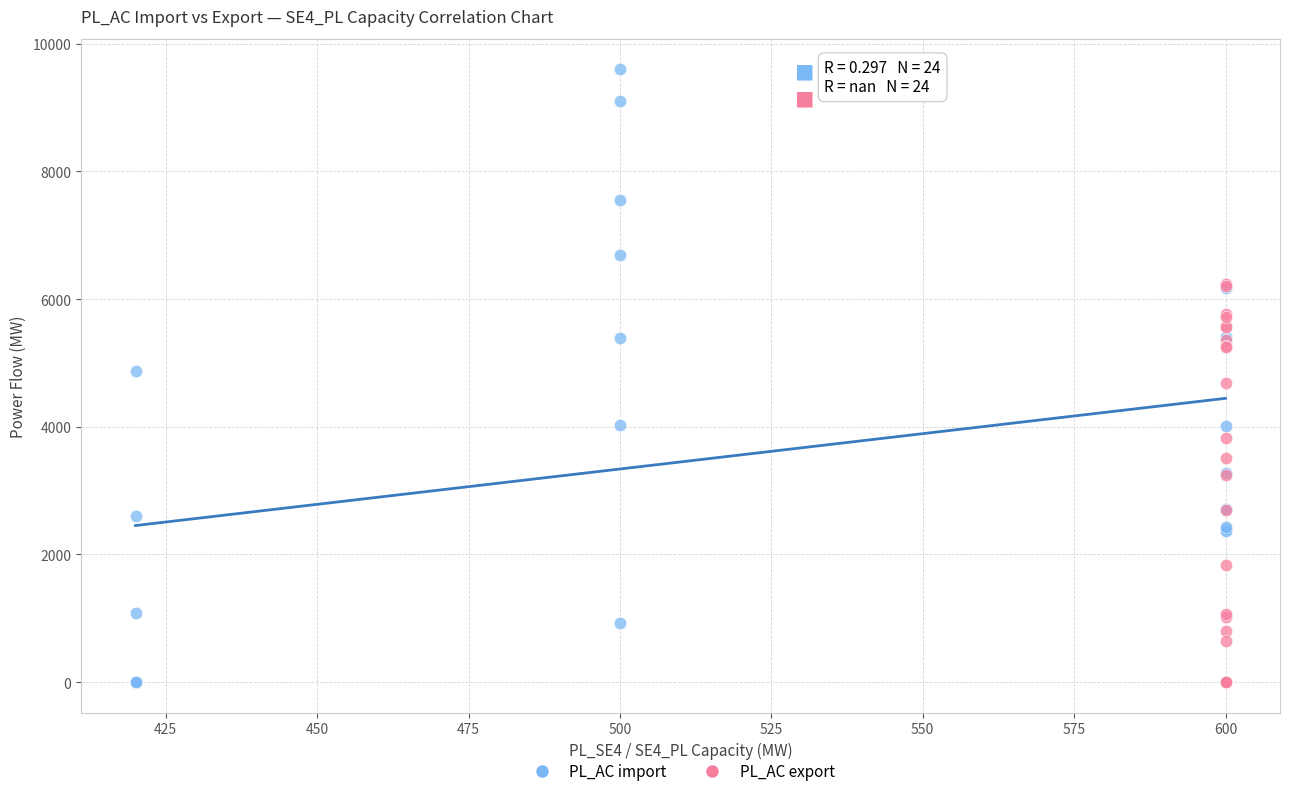

Which series reaches the maximum Y coordinate?

PL_AC import